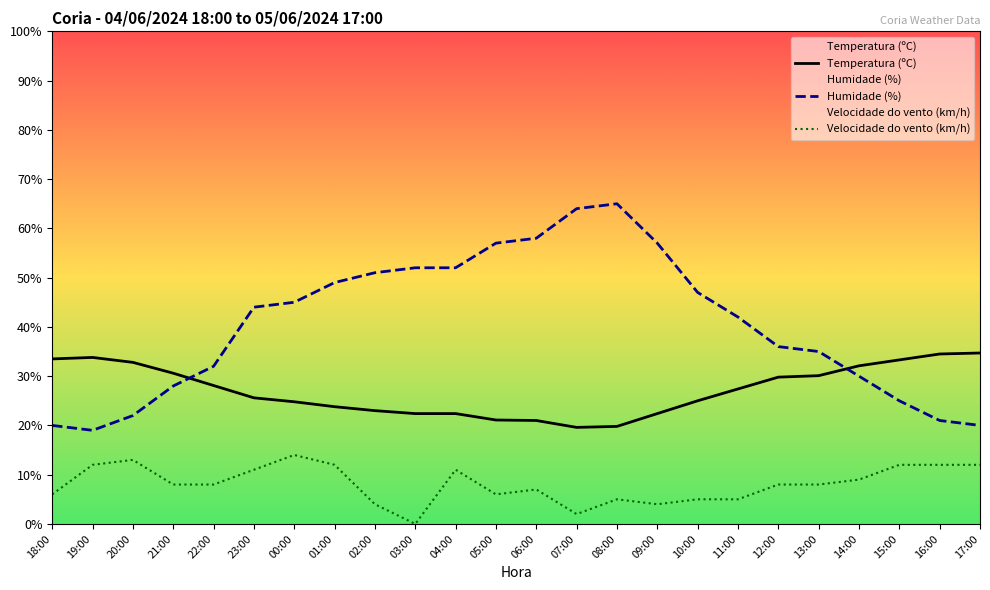

True or false: Velocidade do vento (km/h) and Humidade (%) cross at least once.

False